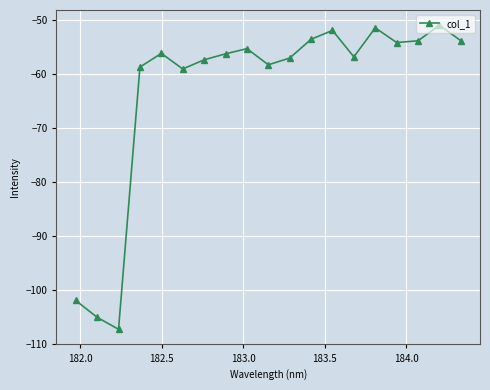

What is the smallest value displayed?

-107.2